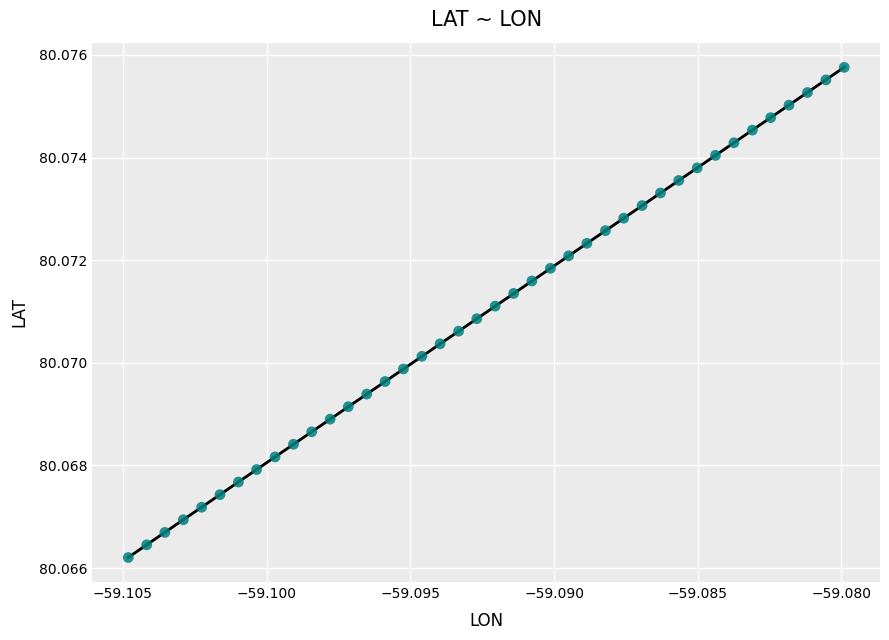

Count the number of points in this scatter plot.

40